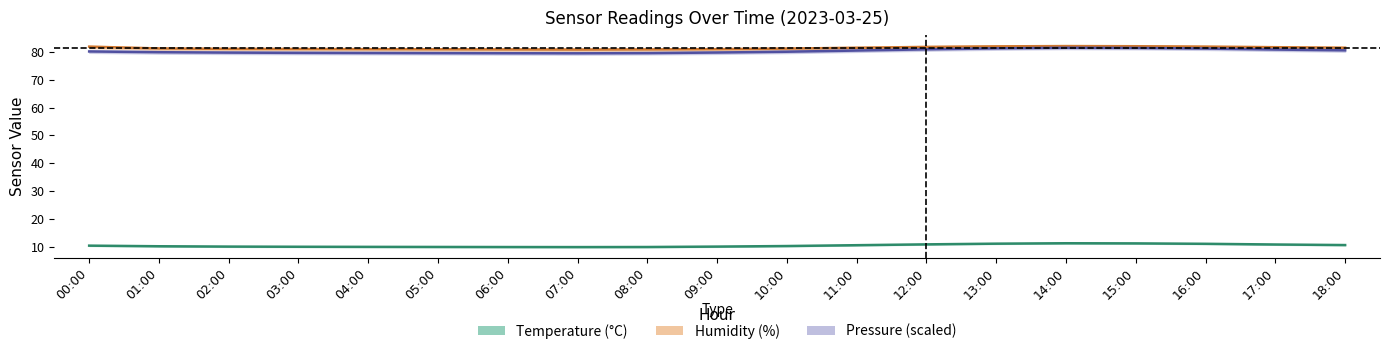

What is the difference between the maximum and minimum values in the Pressure (Pa, scaled) series?

2.0